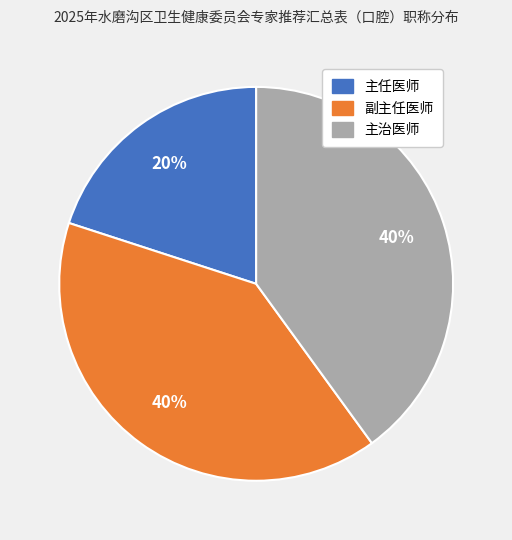

Does 副主任医师 account for over 50% of the chart?

No